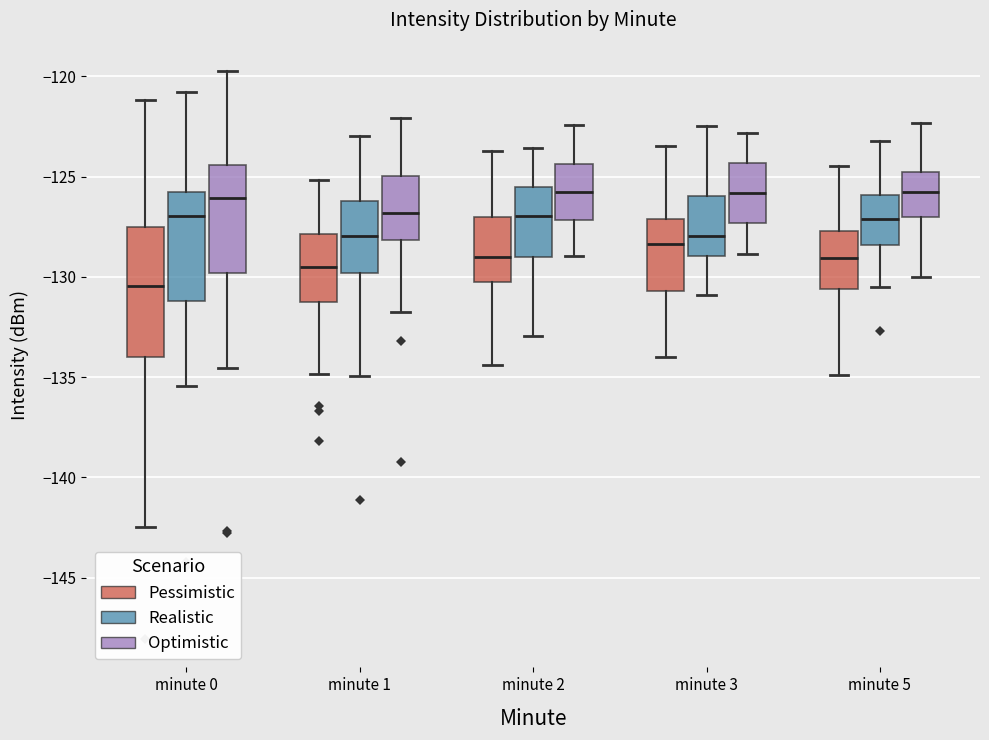

Reading left to right, transcribe this box plot: for each box, give where its median line is, the range the box spans, and where its two whiskers end, as read against the y-axis. The values are not printed on the chart, so give them approximately, as read against the axis.

minute 0 (Pessimistic): median -130.5, box -134.0 to -127.5, whiskers -142.5 to -121.0
minute 0 (Realistic): median -127.0, box -131.0 to -125.5, whiskers -135.5 to -121.0
minute 0 (Optimistic): median -126.0, box -130.0 to -124.5, whiskers -134.5 to -119.5
minute 1 (Pessimistic): median -129.5, box -131.5 to -128.0, whiskers -135.0 to -125.0
minute 1 (Realistic): median -128.0, box -130.0 to -126.0, whiskers -135.0 to -123.0
minute 1 (Optimistic): median -127.0, box -128.0 to -125.0, whiskers -132.0 to -122.0
minute 2 (Pessimistic): median -129.0, box -130.5 to -127.0, whiskers -134.5 to -123.5
minute 2 (Realistic): median -127.0, box -129.0 to -125.5, whiskers -133.0 to -123.5
minute 2 (Optimistic): median -126.0, box -127.0 to -124.5, whiskers -129.0 to -122.5
minute 3 (Pessimistic): median -128.5, box -130.5 to -127.0, whiskers -134.0 to -123.5
minute 3 (Realistic): median -128.0, box -129.0 to -126.0, whiskers -131.0 to -122.5
minute 3 (Optimistic): median -126.0, box -127.5 to -124.5, whiskers -129.0 to -123.0
minute 5 (Pessimistic): median -129.0, box -130.5 to -127.5, whiskers -135.0 to -124.5
minute 5 (Realistic): median -127.0, box -128.5 to -126.0, whiskers -130.5 to -123.0
minute 5 (Optimistic): median -126.0, box -127.0 to -124.5, whiskers -130.0 to -122.5